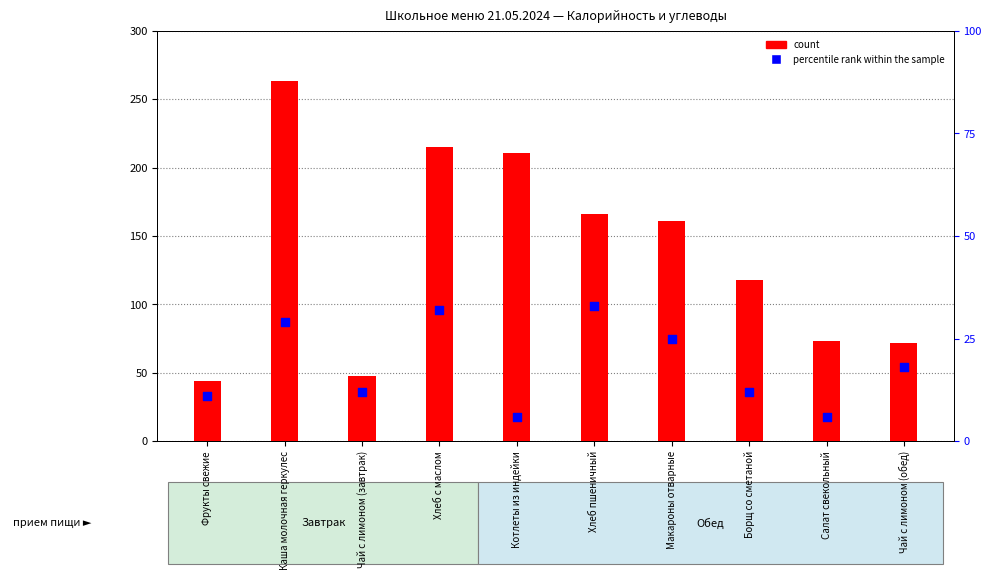

Which series contains the lowest Y value?

percentile rank within the sample